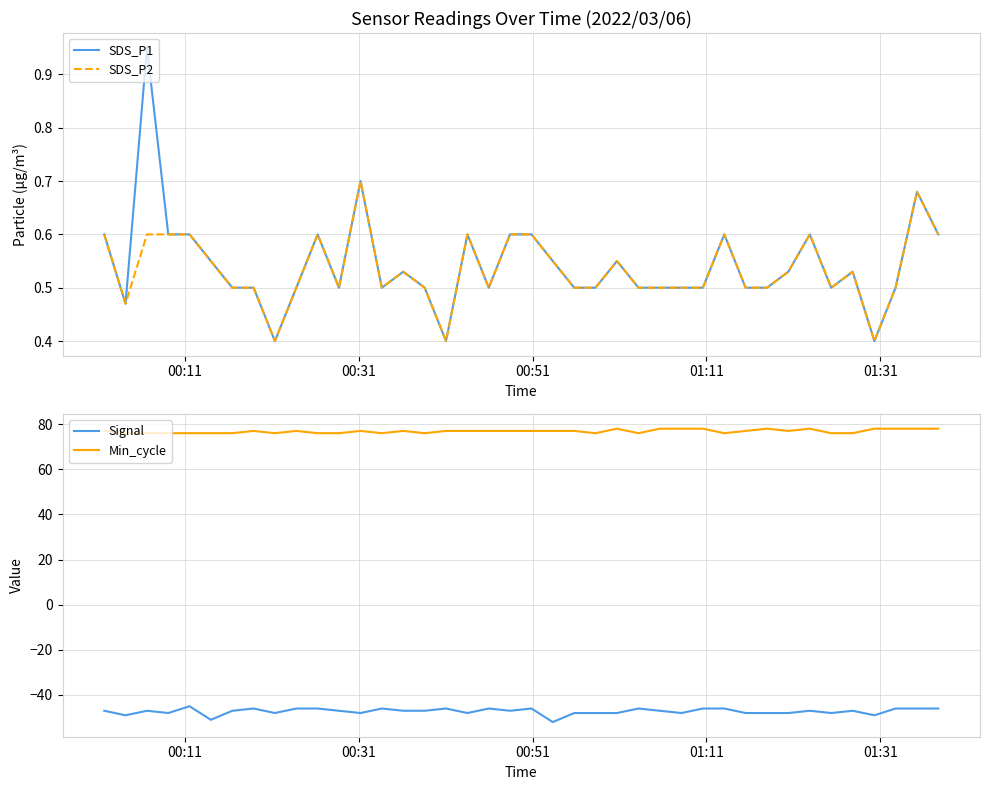

True or false: Signal and Min_cycle intersect in this chart.

False